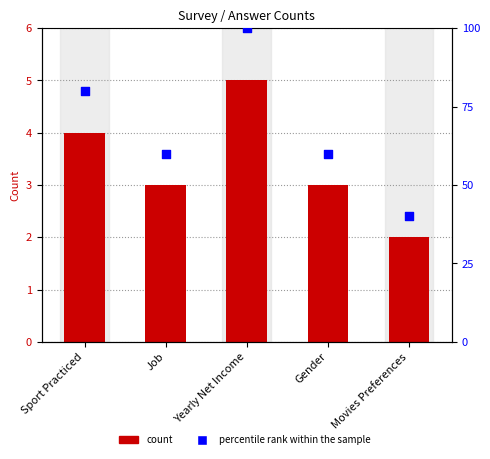

What is the total value across all series at Yearly Net Income?

105